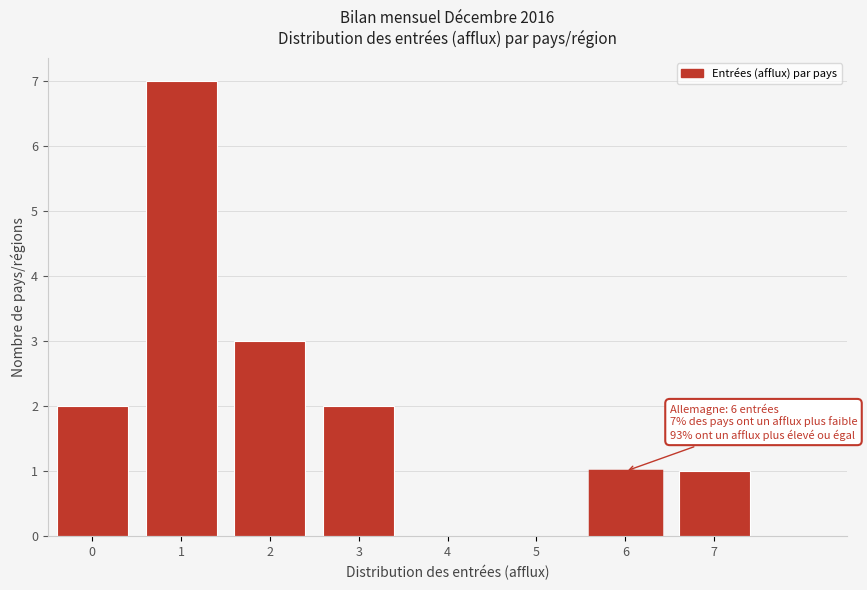

Reading left to right, extract all data points from this chart.

0=2	1=7	2=3	3=2	4=0	5=0	6=1	7=1